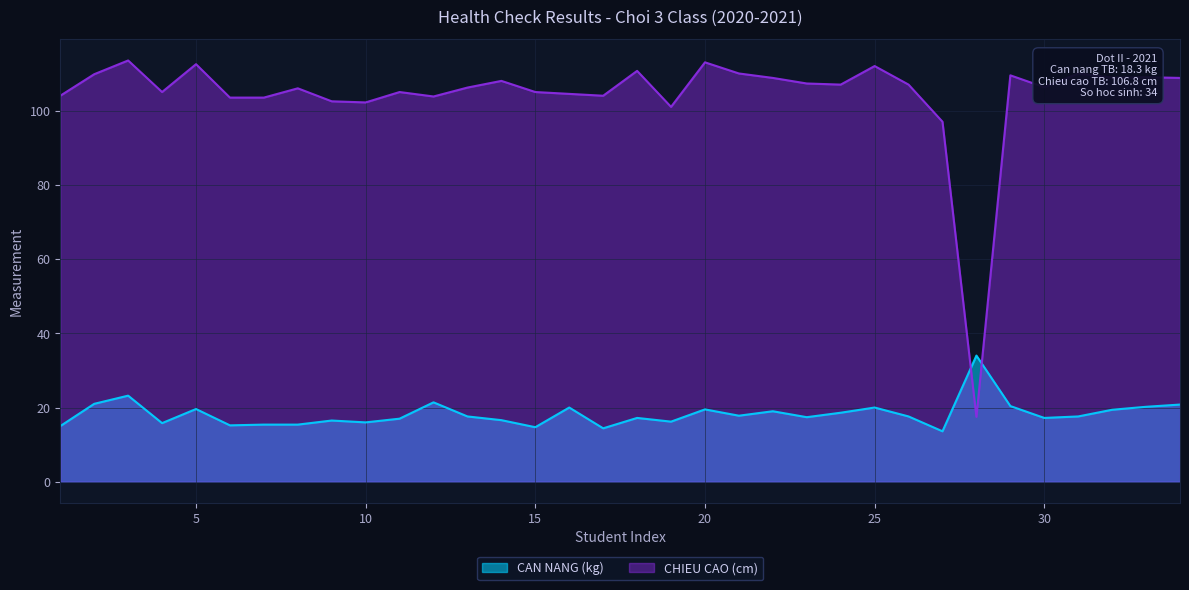

Reading left to right, transcribe all the data shown in this chart.

CAN NANG (kg): 15.0	21.0	23.2	15.8	19.6	15.2	15.4	15.4	16.5	16.0	17.0	21.4	17.6	16.6	14.7	20.0	14.4	17.2	16.2	19.5	17.8	19.0	17.4	18.6	20.0	17.6	13.6	34.0	20.4	17.2	17.6	19.4	20.2	20.8
CHIEU CAO (cm): 104.0	109.8	113.5	105.0	112.5	103.5	103.5	106.0	102.5	102.2	105.0	103.8	106.2	108.0	105.0	104.5	104.0	110.7	101.0	113.0	110.0	108.8	107.3	107.0	112.0	107.0	97.0	17.5	109.5	106.3	110.0	108.9	109.0	108.8